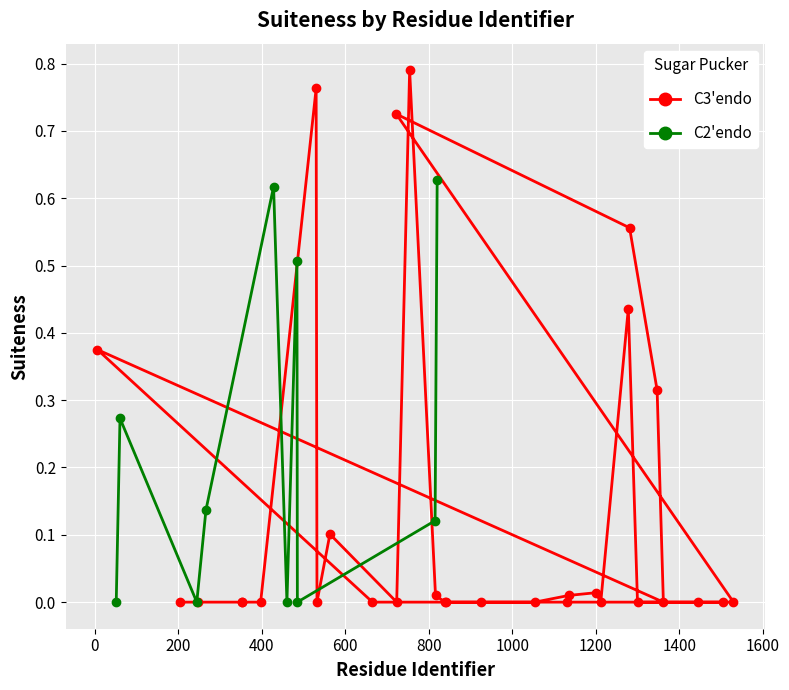

Is it true that the value at 800 is 1.2?

False